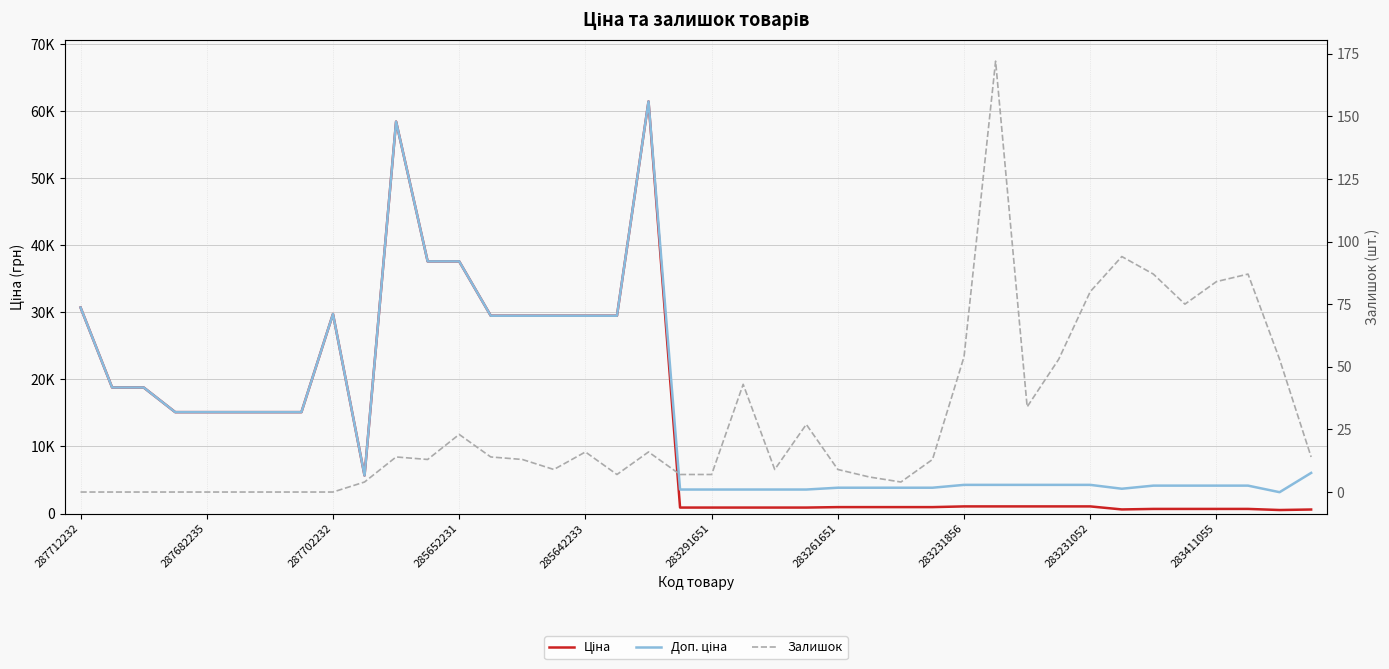

Which series has the largest total across all categories?

Доп. ціна